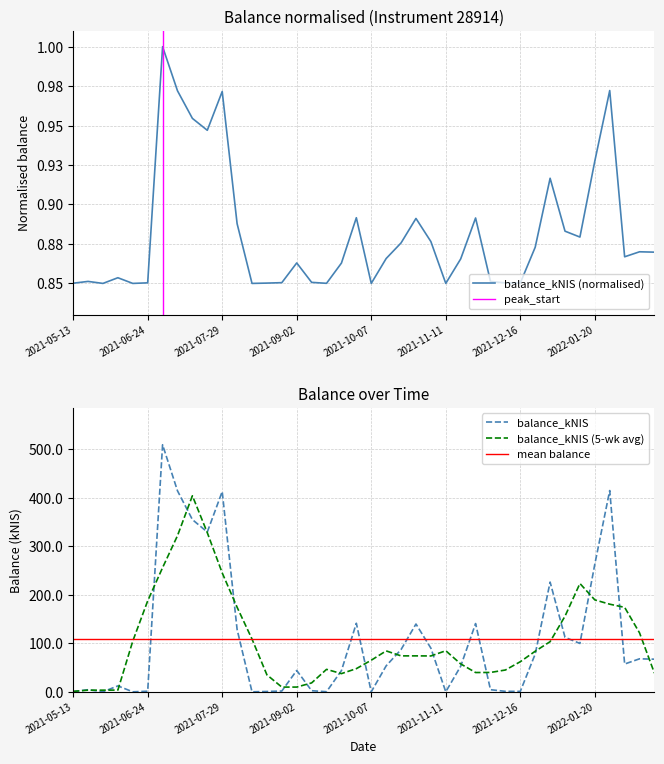

List the labels in order of value, smallest first.

2021-05-27, 2021-06-10, 2021-08-12, 2021-10-07, 2021-11-11, 2021-09-14, 2021-05-13, 2021-08-19, 2021-12-16, 2021-12-09, 2021-06-24, 2021-08-26, 2021-09-09, 2021-05-20, 2021-12-02, 2021-06-03, 2021-09-23, 2021-09-02, 2021-11-18, 2021-10-14, 2022-02-03, 2022-02-17, 2022-02-10, 2021-12-23, 2021-10-21, 2021-11-04, 2022-01-13, 2022-01-06, 2021-08-05, 2021-10-28, 2021-11-25, 2021-09-30, 2021-12-30, 2022-01-20, 2021-07-22, 2021-07-15, 2021-07-29, 2021-07-08, 2022-01-27, 2021-07-01